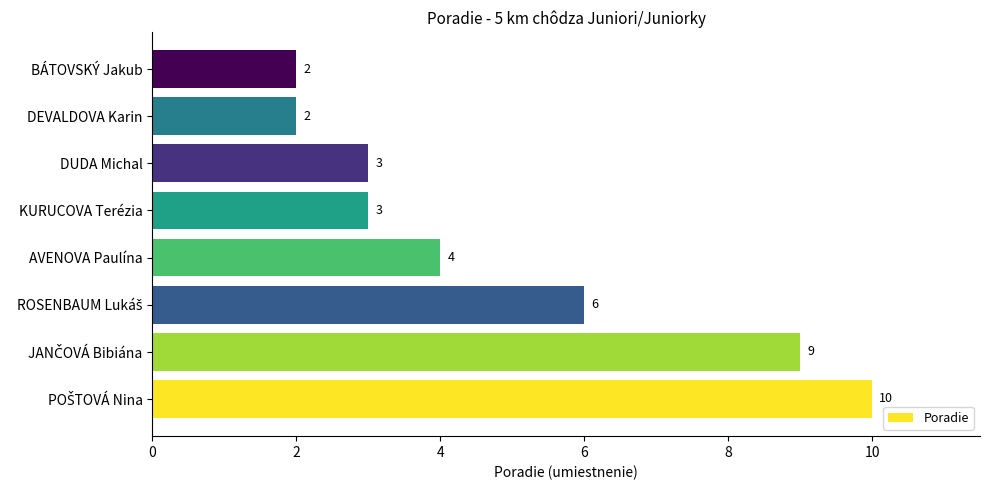

What is the maximum value shown in the chart?

10